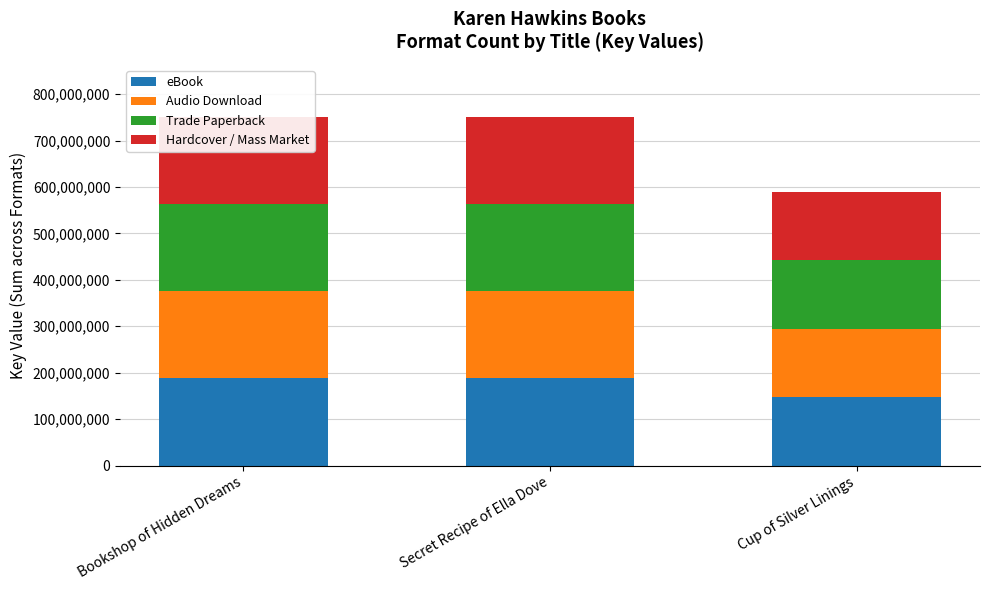

What is the label of the 2nd bar from the left?

Secret Recipe of Ella Dove